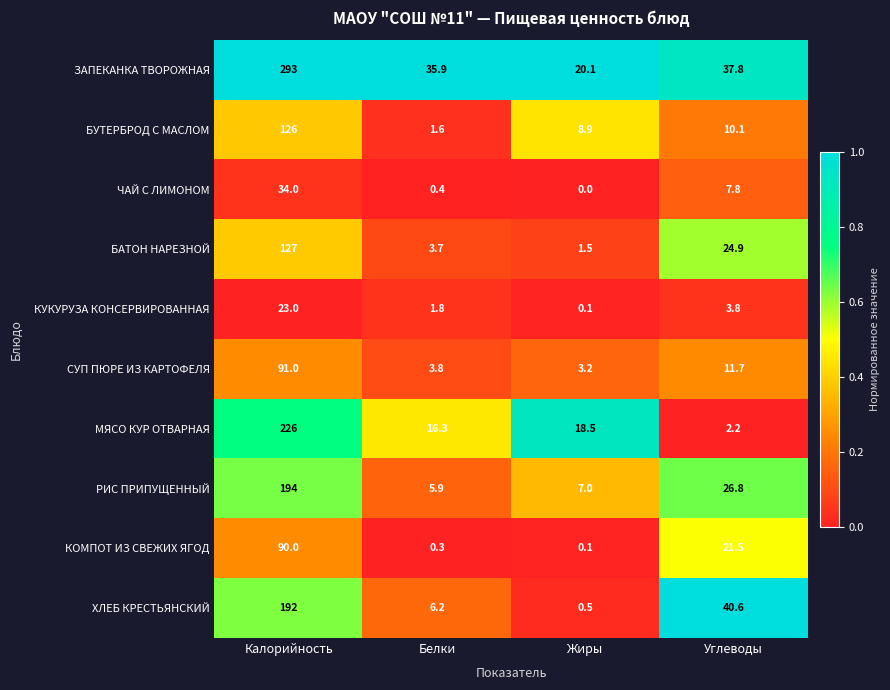

Where is СУП ПЮРЕ ИЗ КАРТОФЕЛЯ nearest to the value 47?

Углеводы